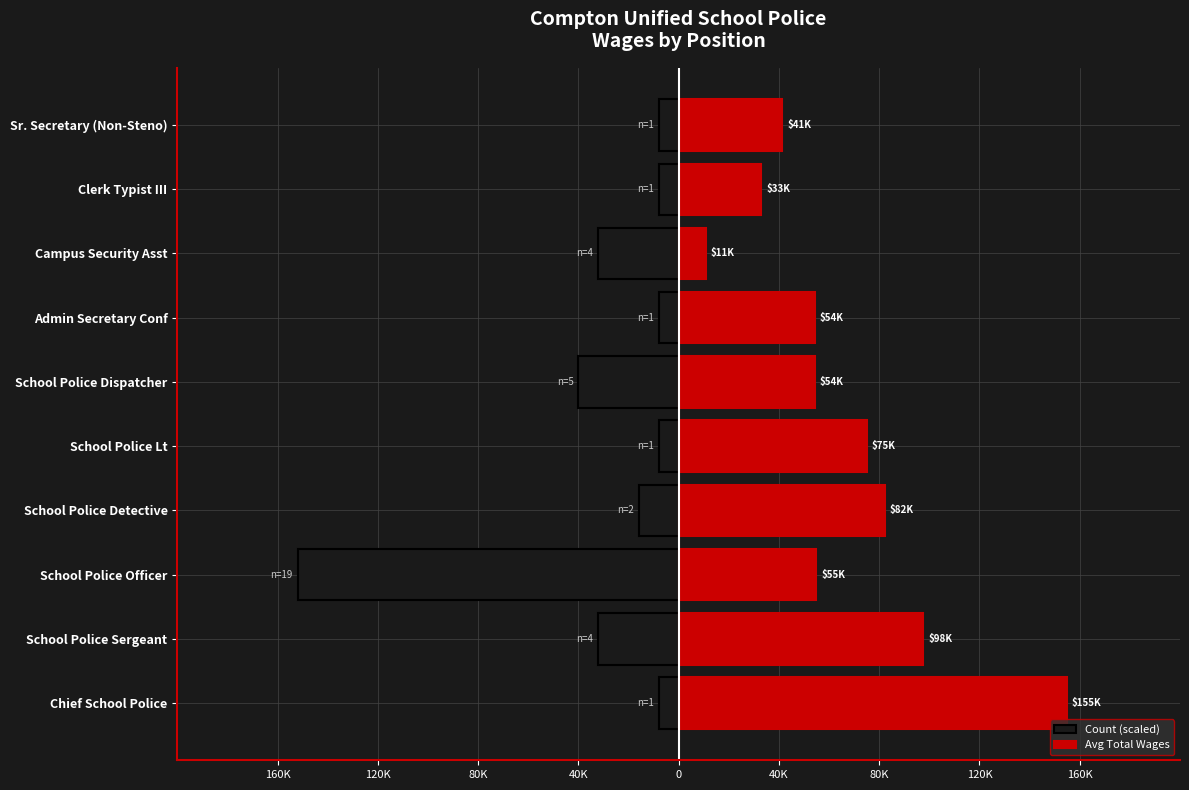

What is the sum of all Avg Total Wages values?

658178.5